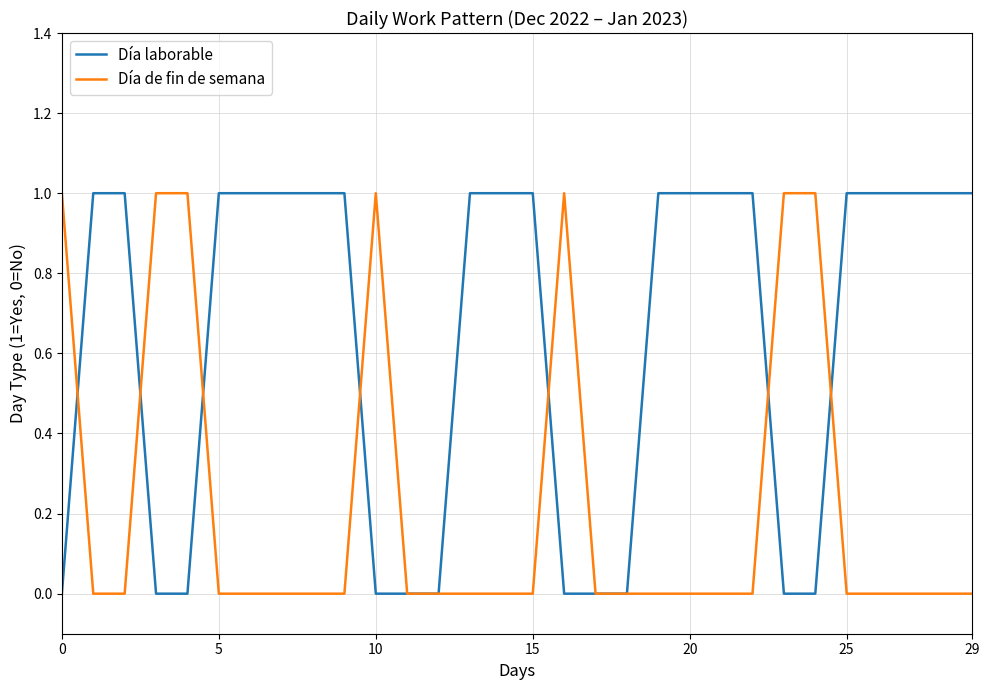

Rank the series by their average value, from highest to lowest.

Día laborable, Día de fin de semana